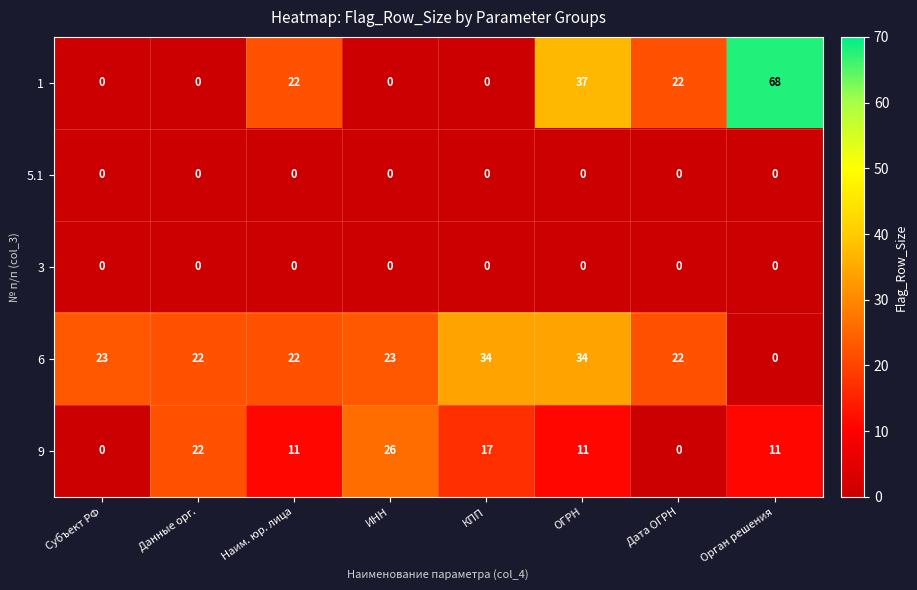

What is the average value of the 1 series?

19